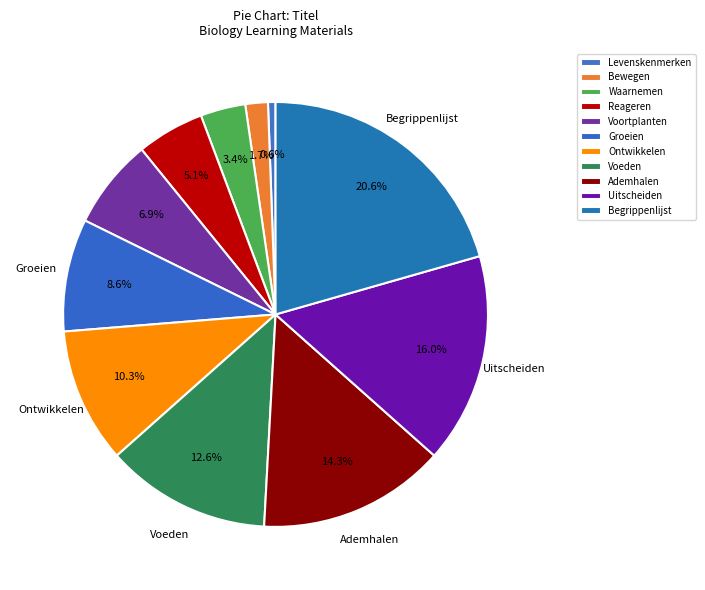

What is the change in value from Voortplanten to Groeien?

+3